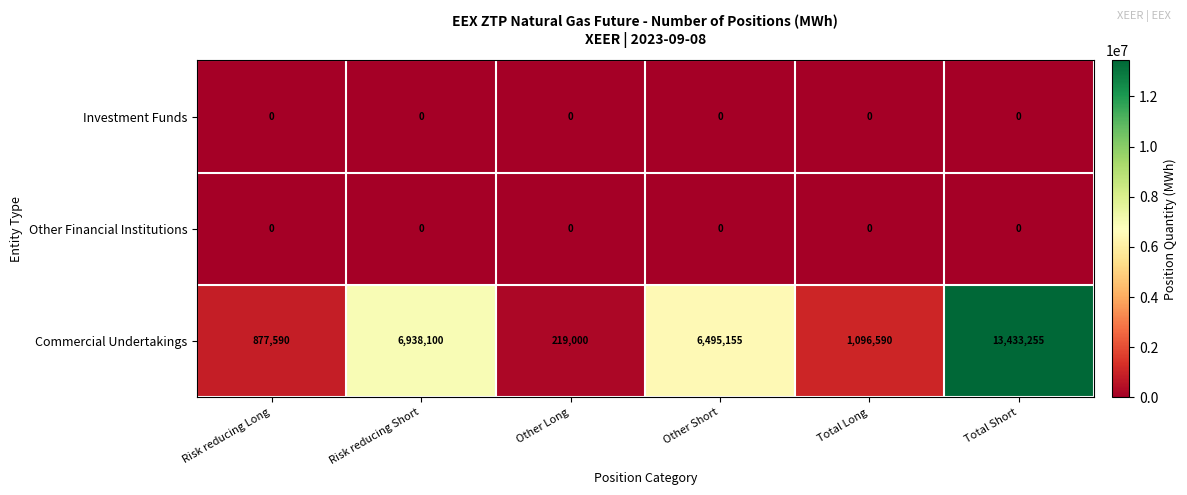

Is it true that Commercial Undertakings equals 121859 at Other Long?

False